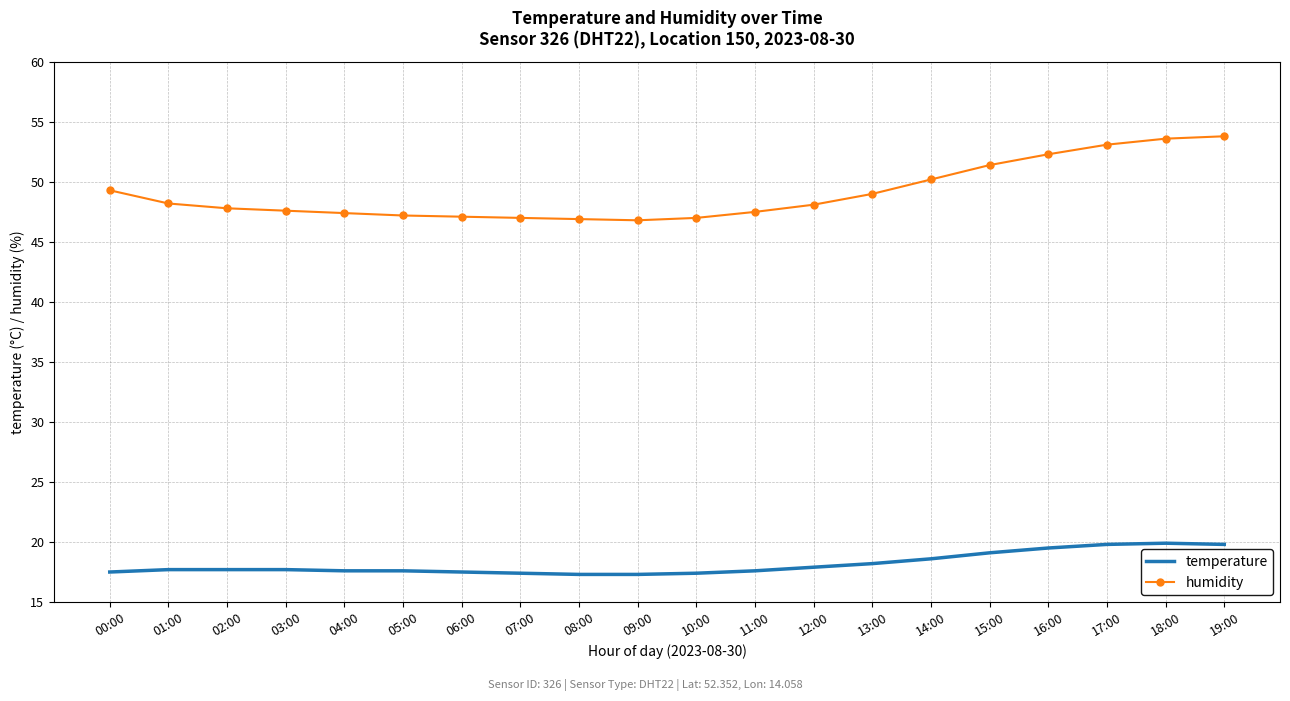

What is the spread (max minus min) of values at 00:00?

31.8